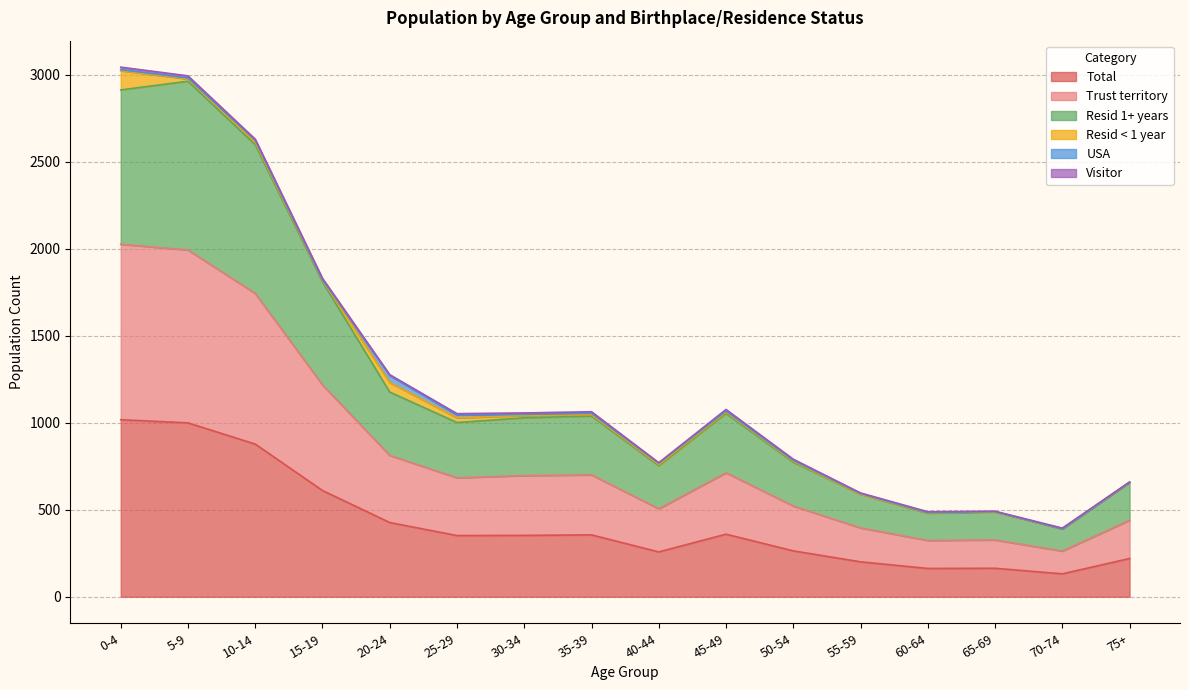

What is the lowest value of the Total series?

132